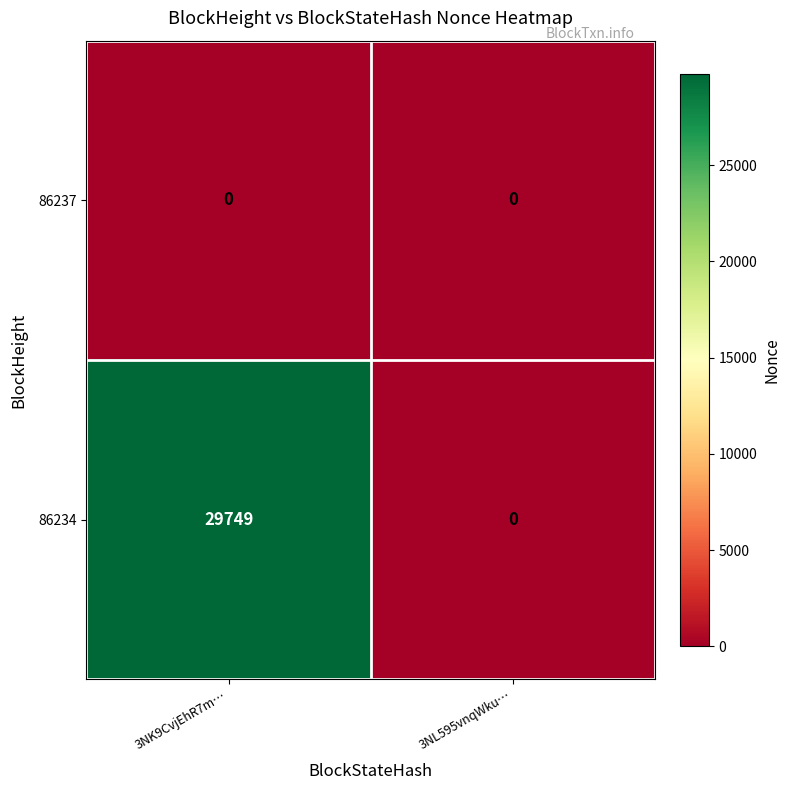

Reading left to right, list all the values displayed in this chart.

86237: 3NK9CvjEhR7m…=0	3NL595vnqWku…=0
86234: 3NK9CvjEhR7m…=29749	3NL595vnqWku…=0